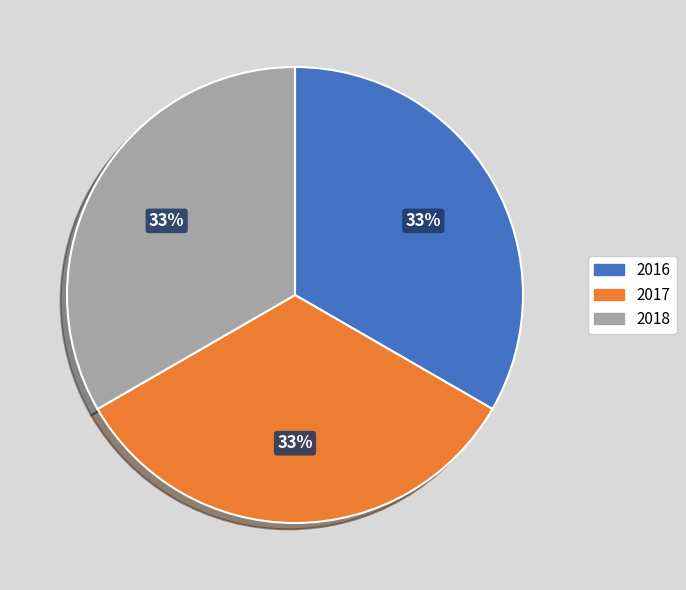

To the nearest percent, what percentage of the pie is 2017?

33%